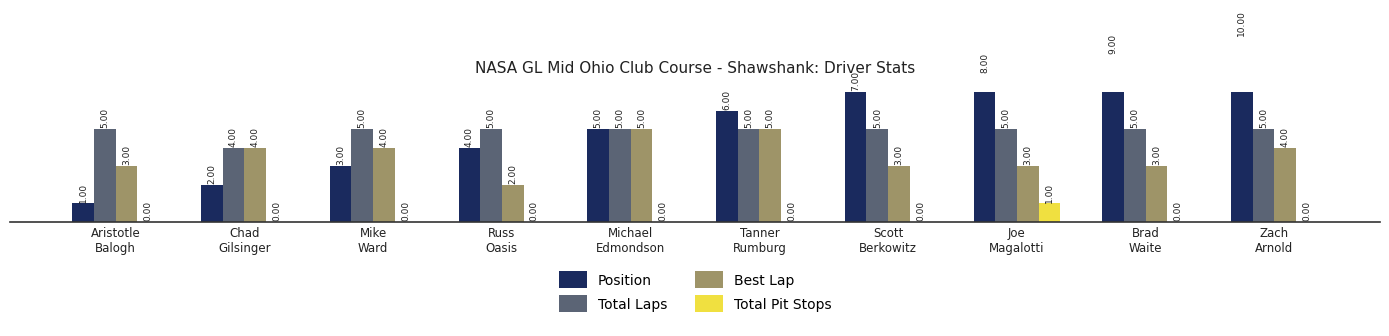

Which series has the largest total across all categories?

Position